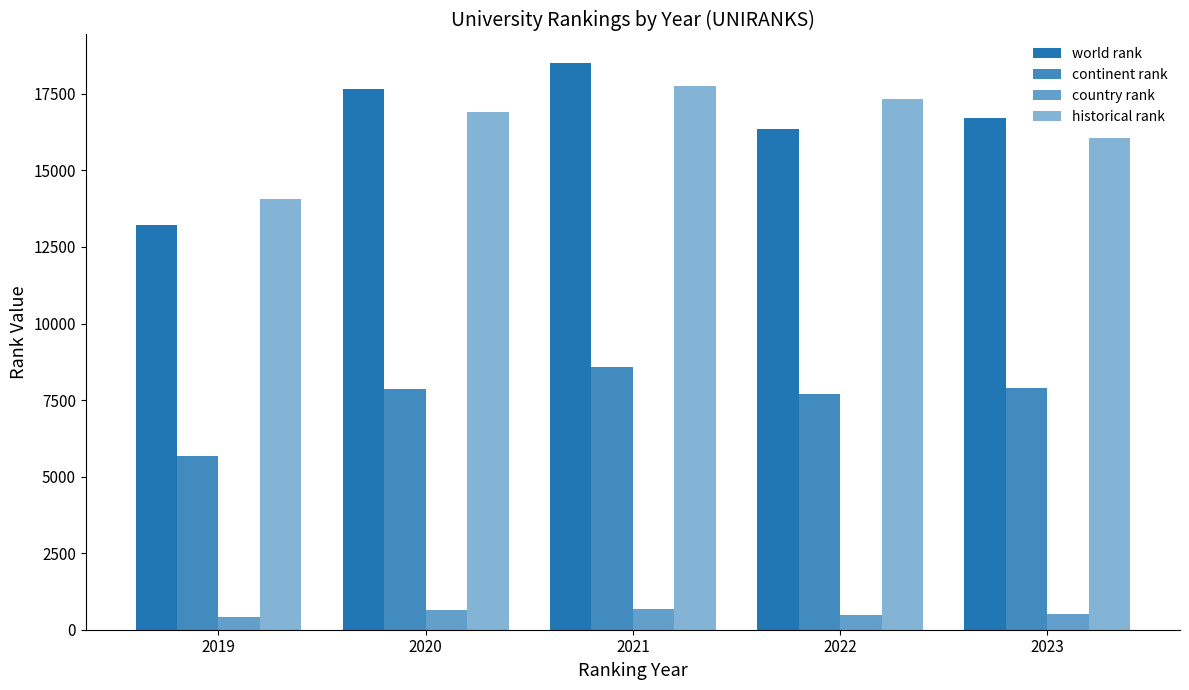

Which series changed the most between 2020 and 2021?

historical rank